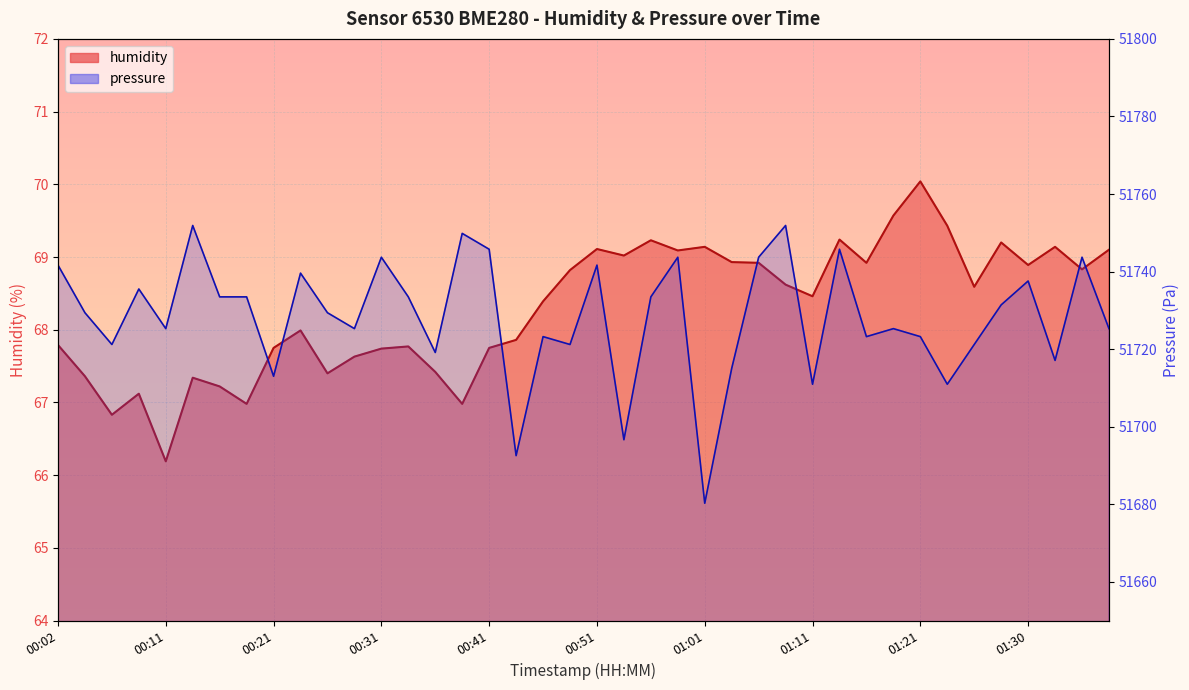

What is the difference between the maximum and minimum values in the pressure series?

71.6